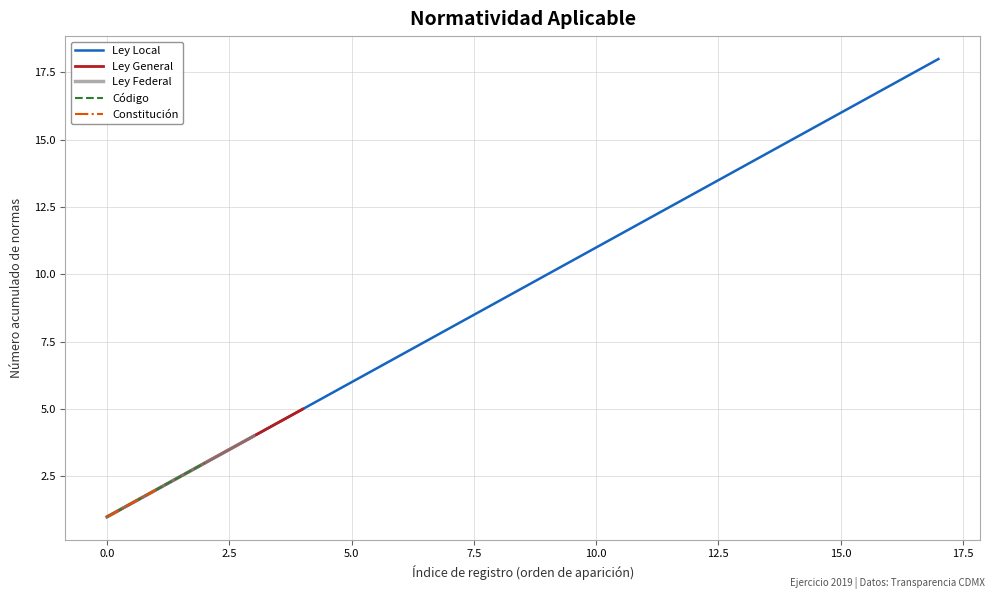

What is the sum of all Ley Local values?

171